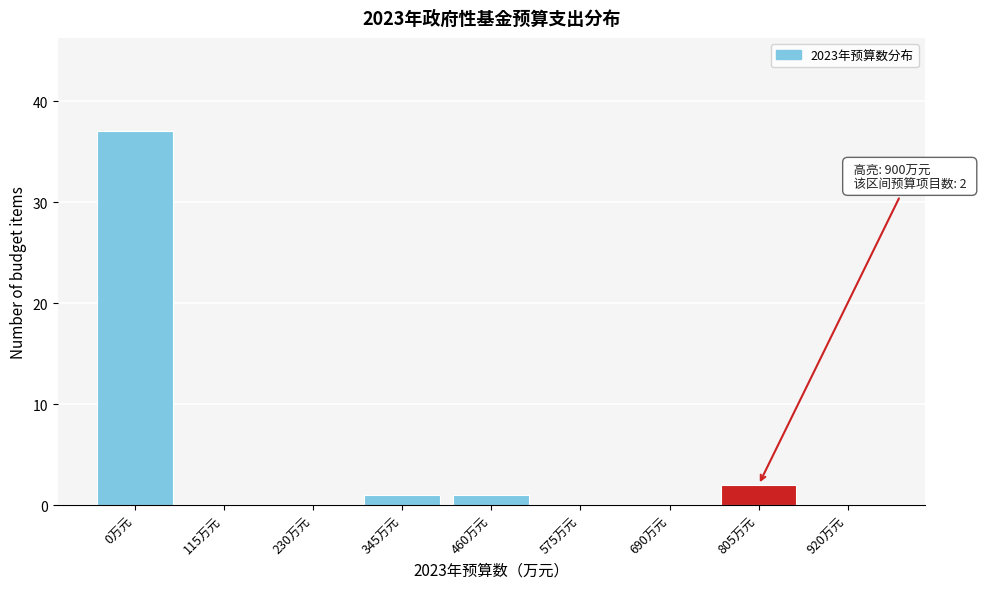

Reading left to right, extract all data points from this chart.

0万元=37	115万元=0	230万元=0	345万元=1	460万元=1	575万元=0	690万元=0	805万元=2	920万元=0